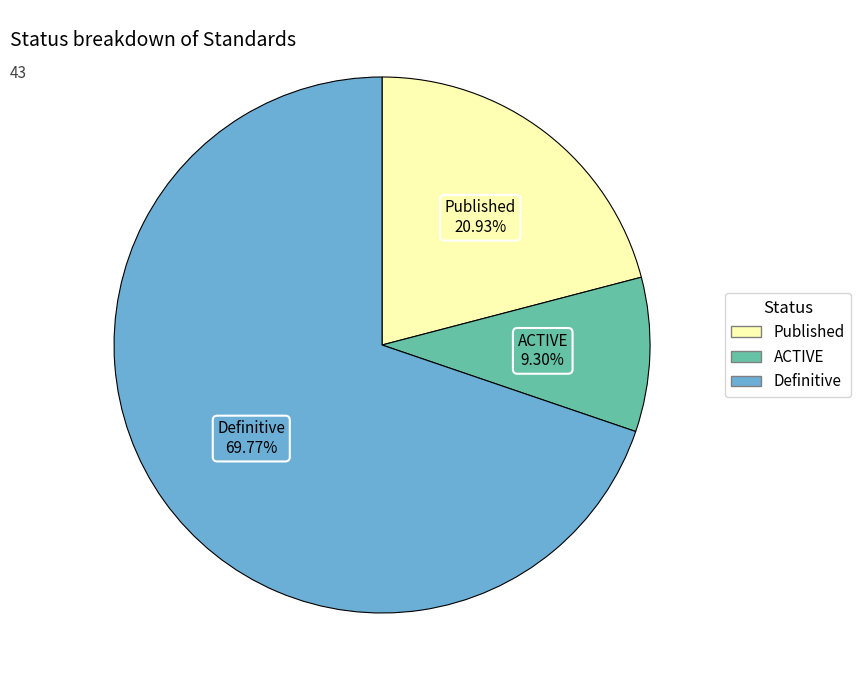

Count the number of slices in the pie.

3